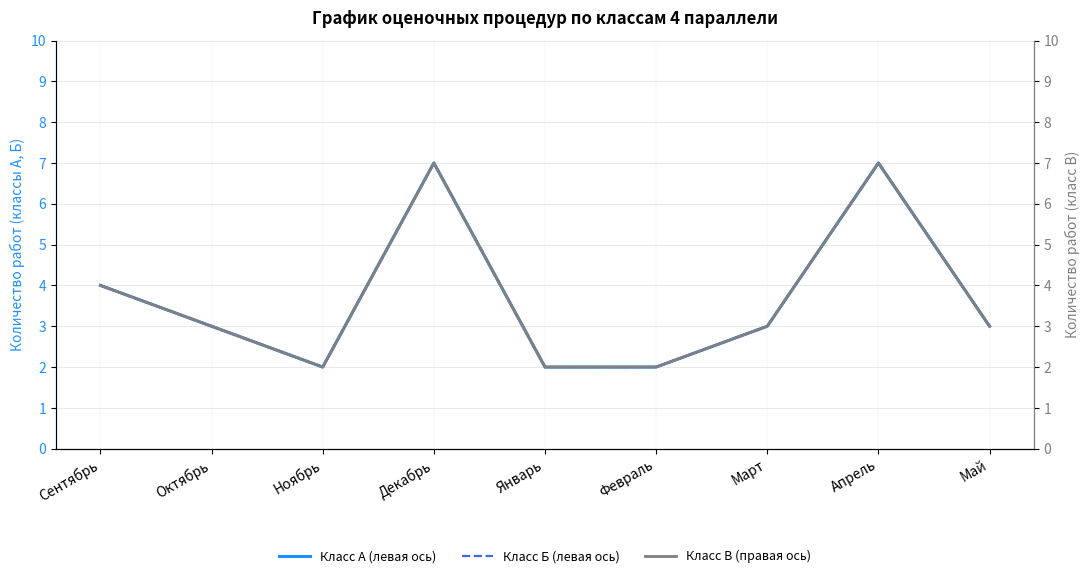

What value does the Класс А (левая ось) series have at Сентябрь?

4